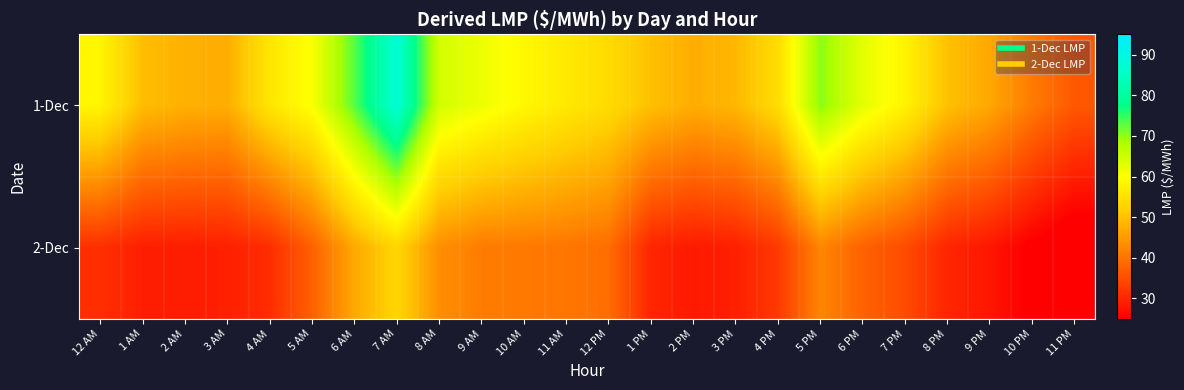

What is the difference between the highest and lowest values at 9 PM?

18.7